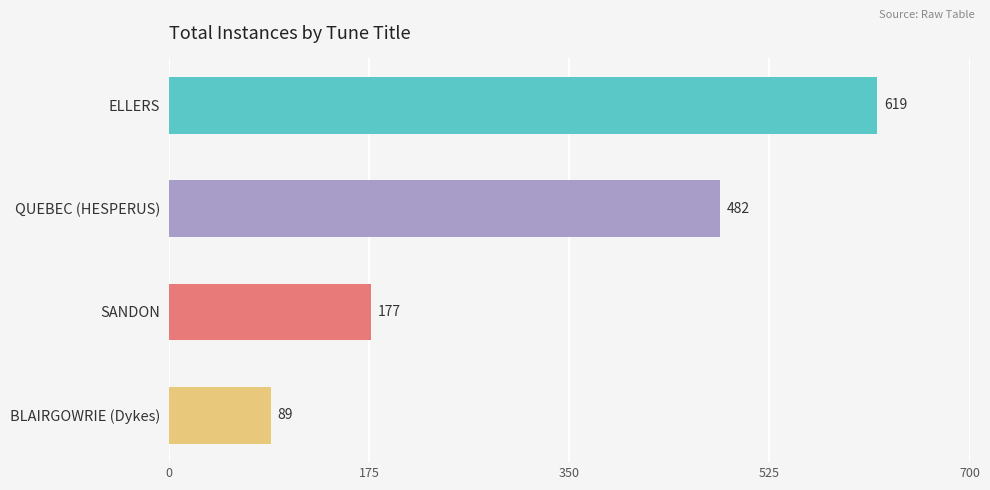

The value at QUEBEC (HESPERUS) is 482. True or false?

True